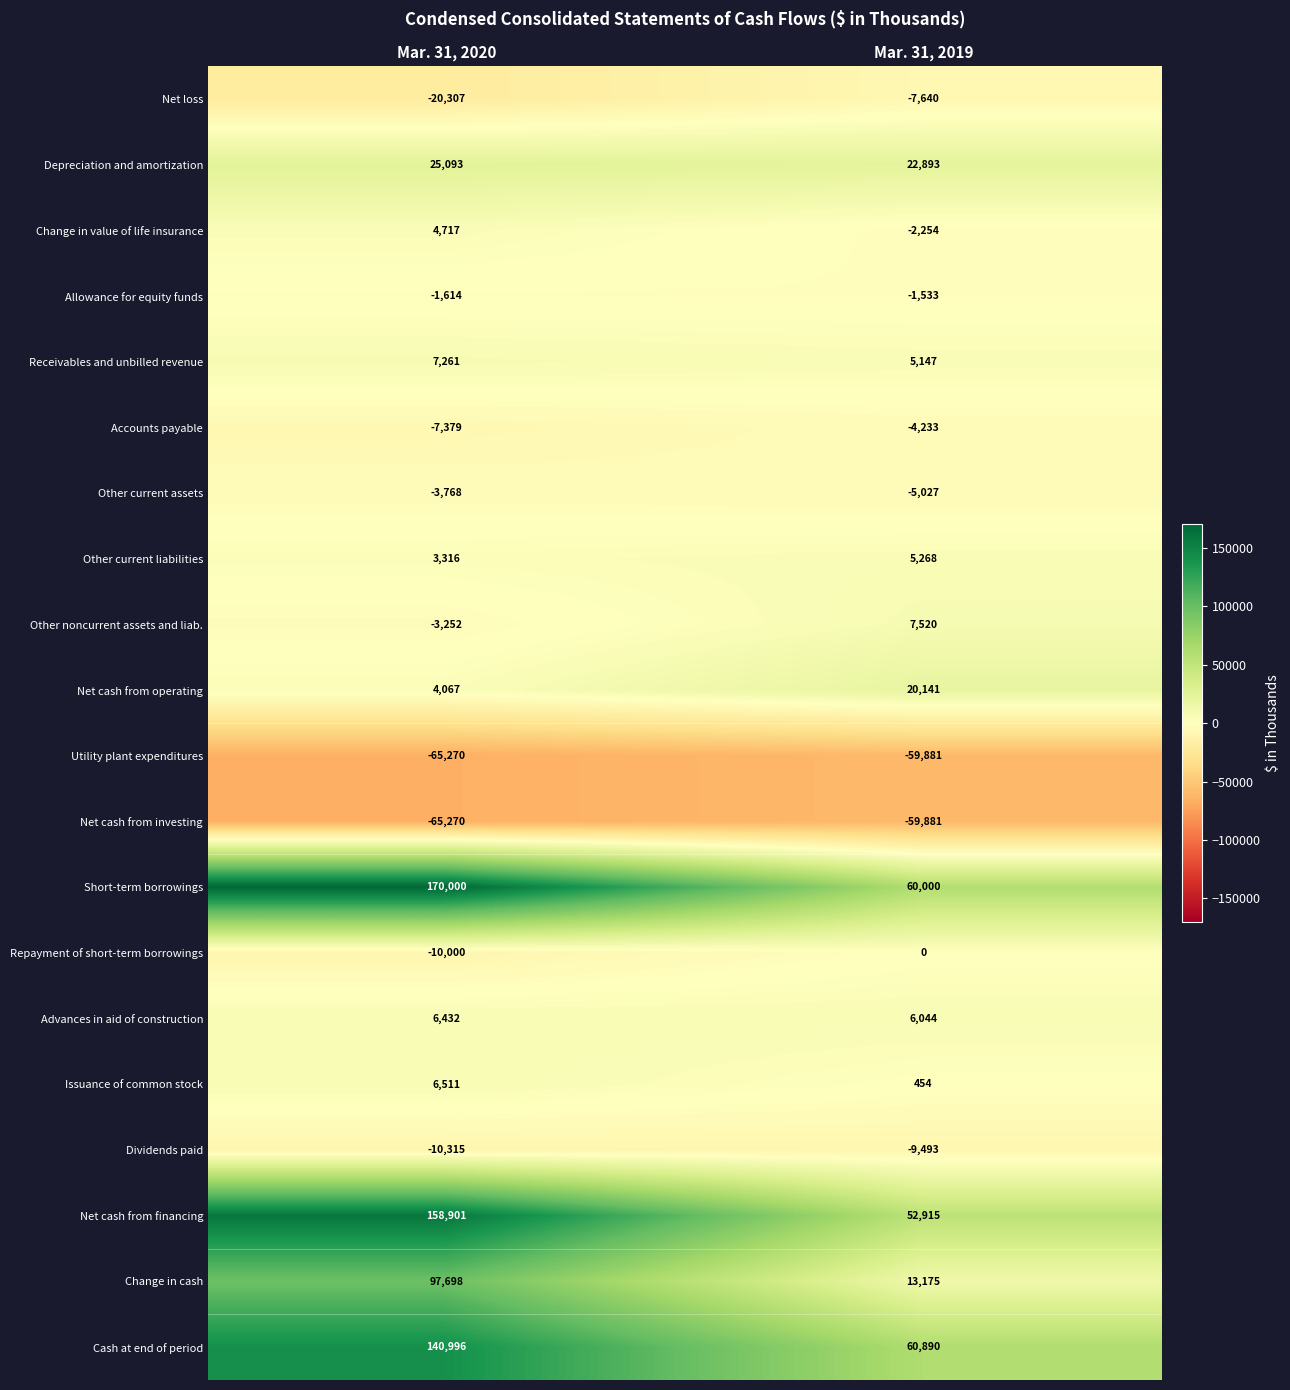

Which category has the highest value in the Issuance of common stock series?

Mar. 31, 2020